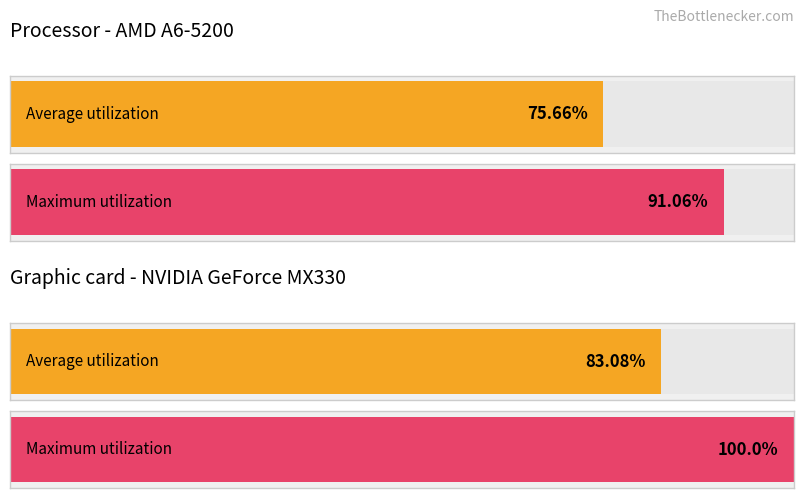

At which category is the sum across all series the highest?

1